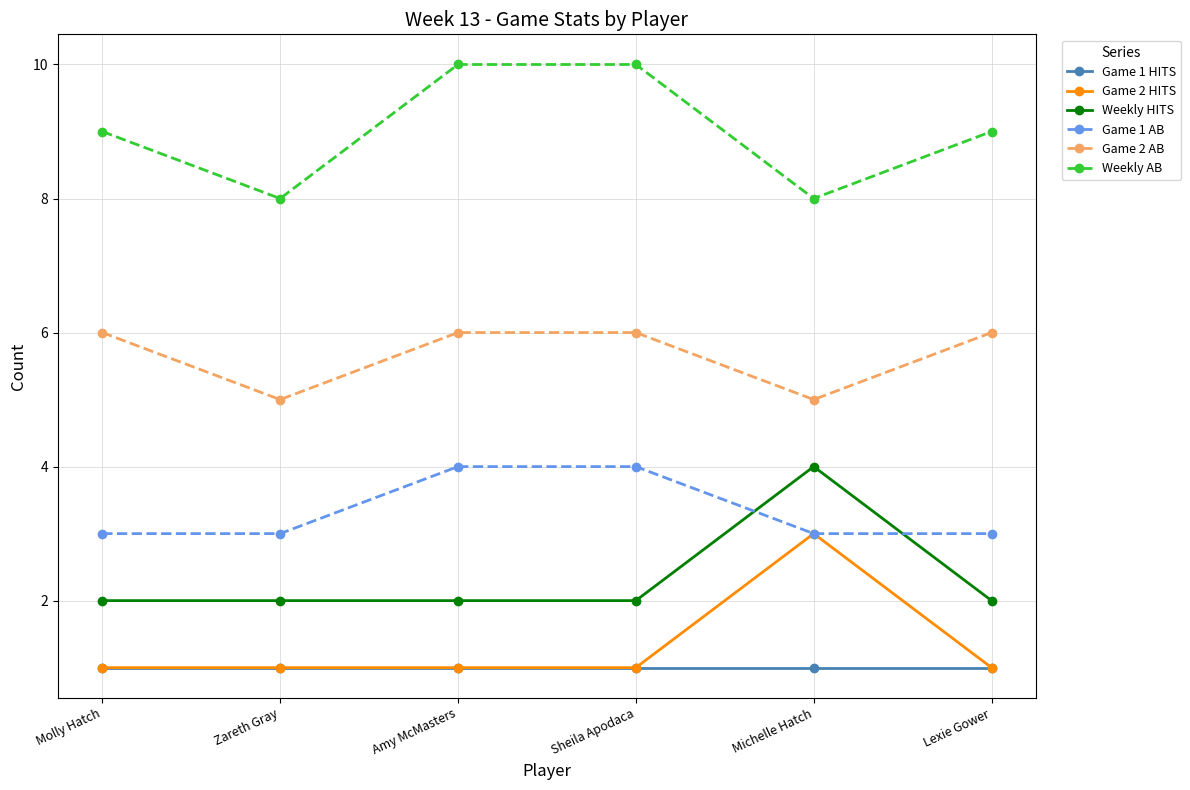

How many data points does each series have?

6